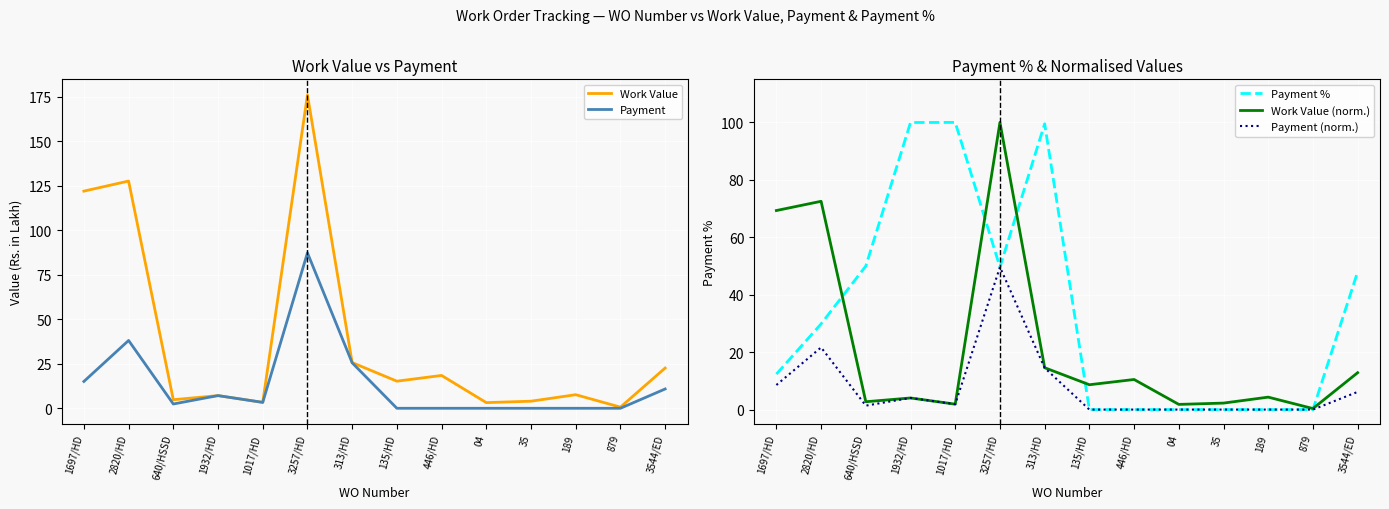

True or false: Payment % has more than 2 points higher than both neighbors.

False